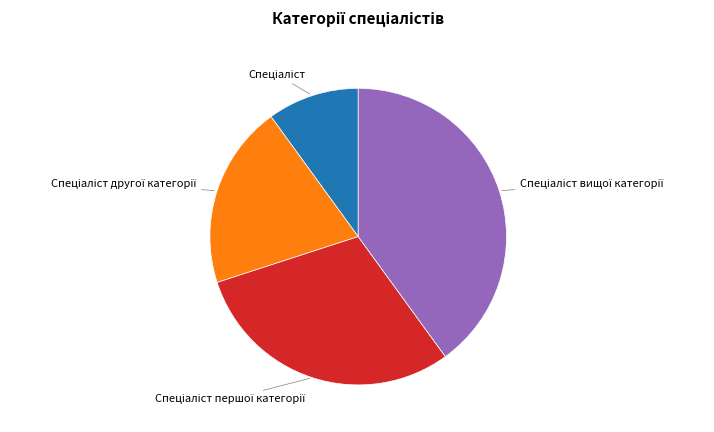

Is there any slice that represents more than half of the pie?

No